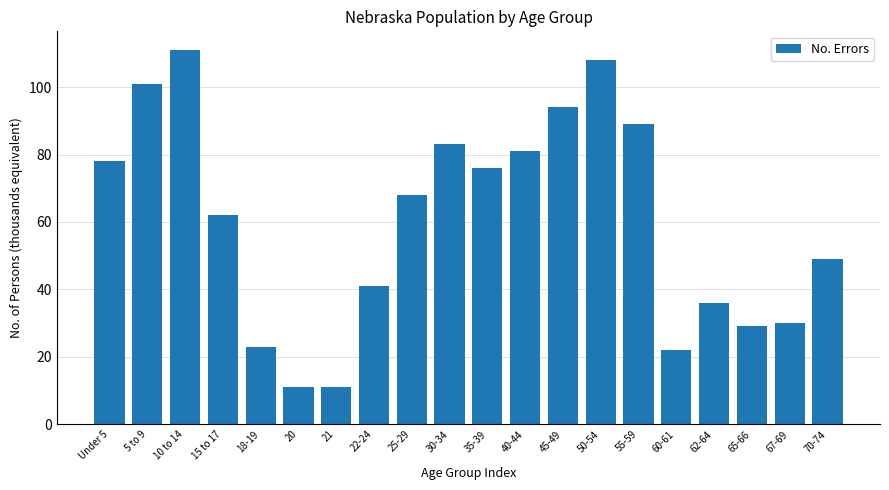

Reading left to right, what are all the values shown in this chart?

78	101	111	62	23	11	11	41	68	83	76	81	94	108	89	22	36	29	30	49